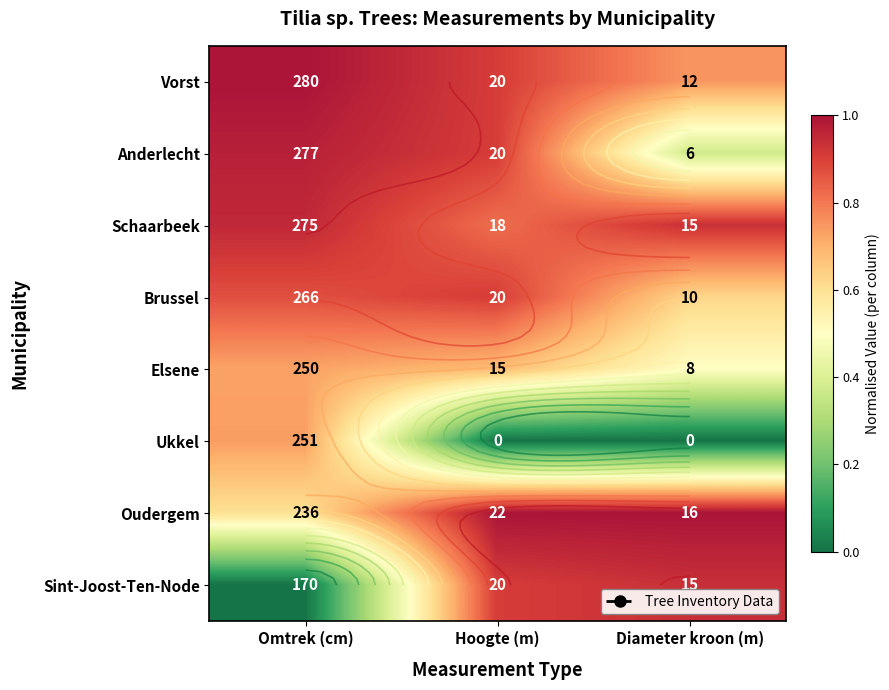

Is it true that Elsene equals 1.2 at Omtrek (cm)?

False